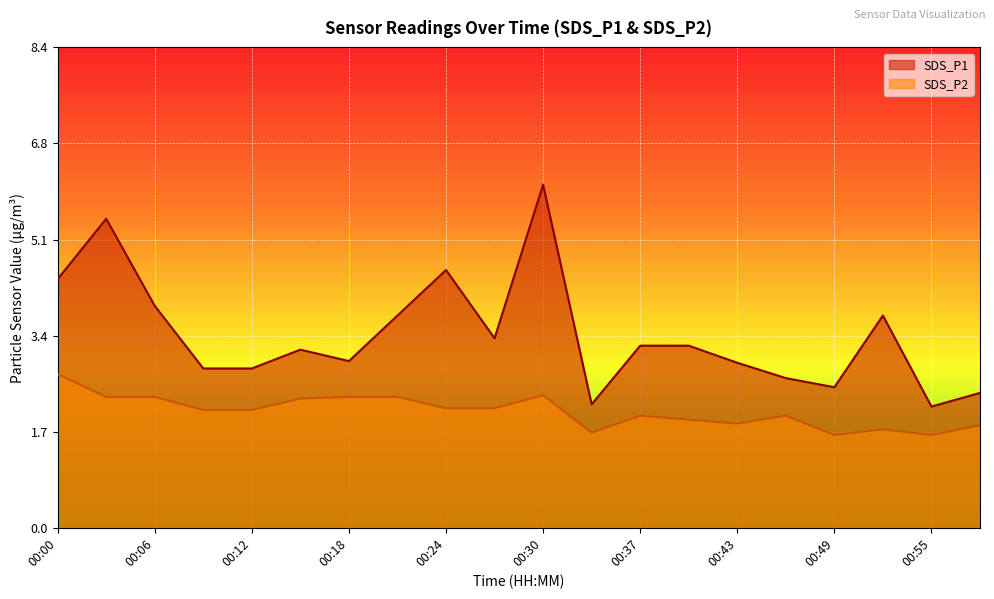

True or false: SDS_P2 and SDS_P1 intersect in this chart.

False